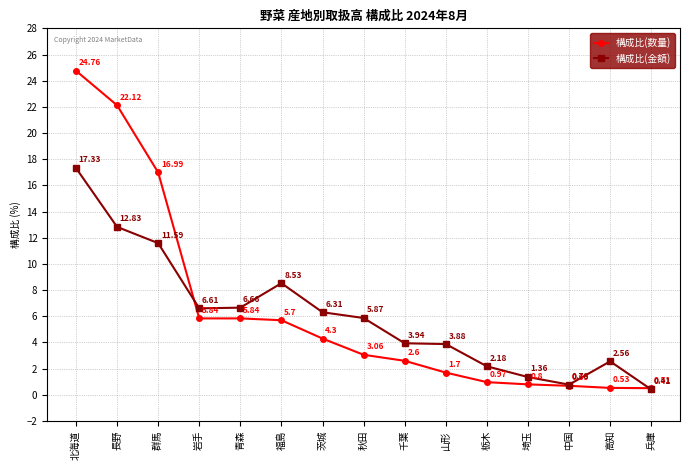

What is the label of the 12th point from the left?

埼玉